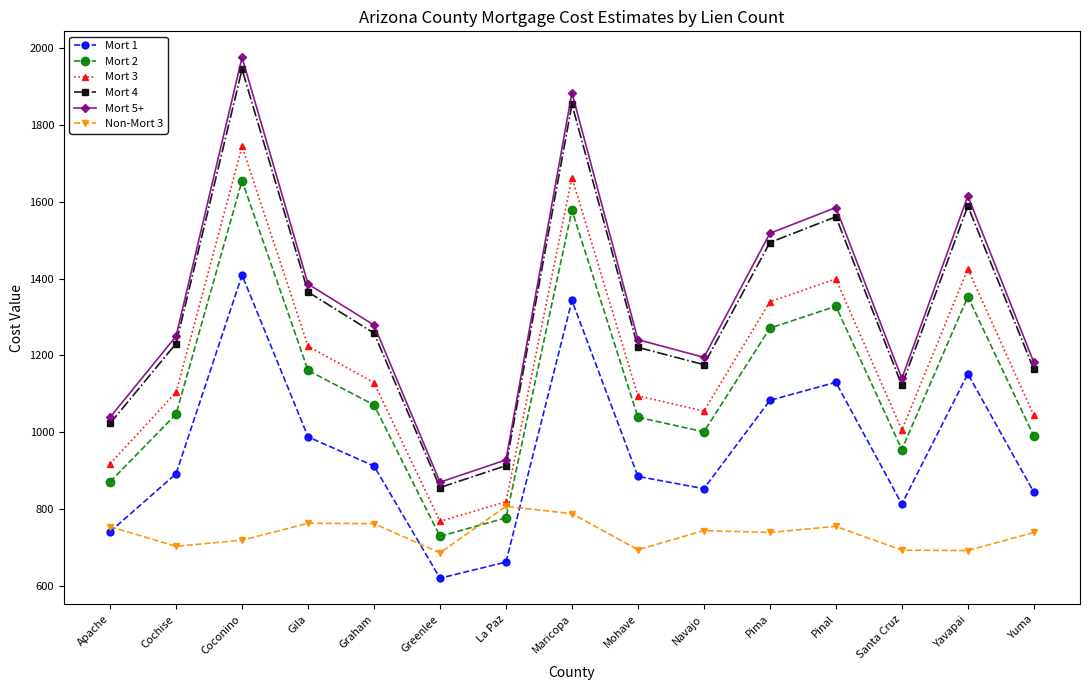

What is the value of the Mort 3 point at the 2nd from the left?

1104